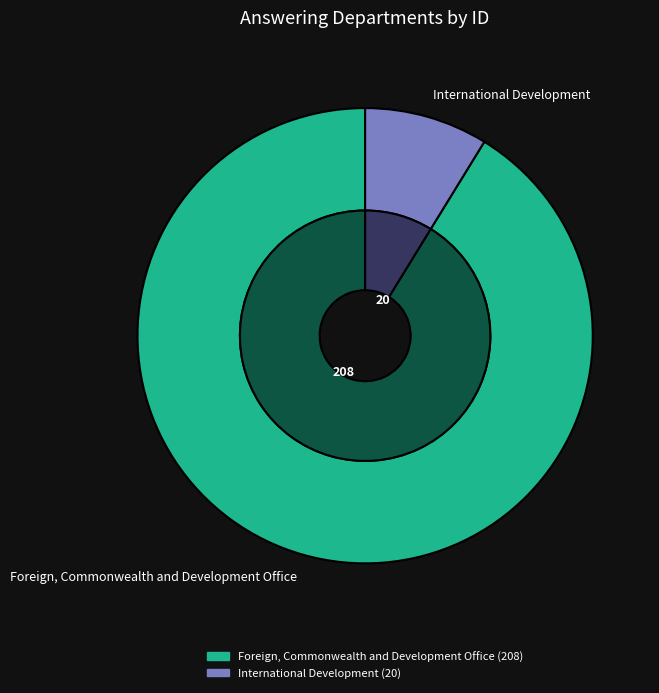

What percentage do International Development and Foreign, Commonwealth and Development Office together represent?

100.0%